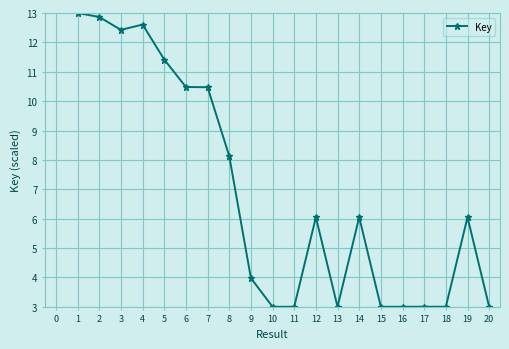

Does the chart have visible grid lines?

Yes